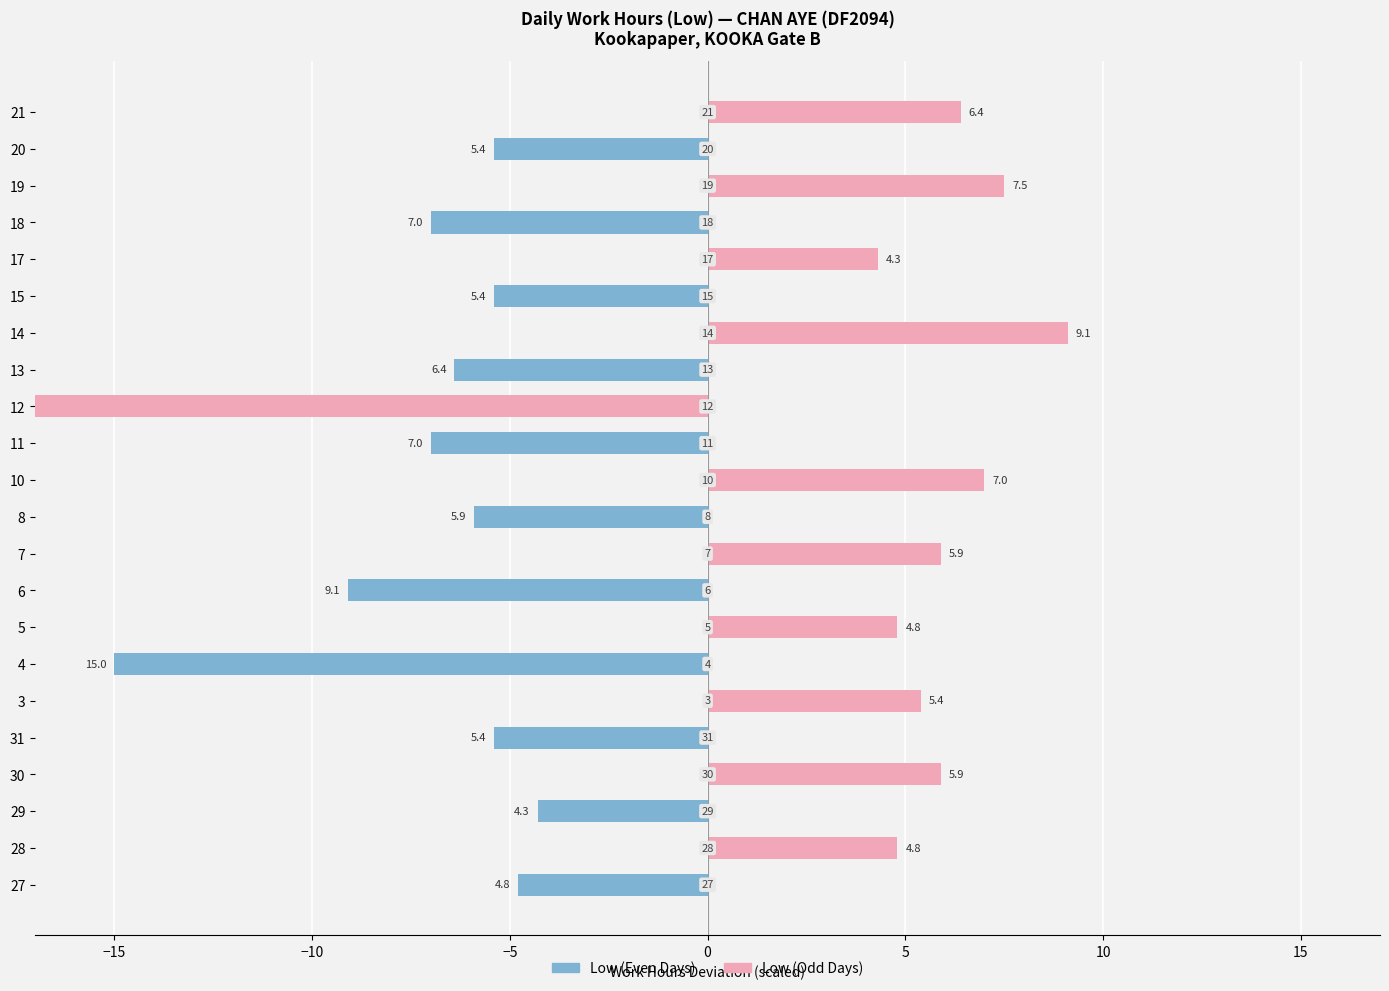

How many groups of bars are there?

22